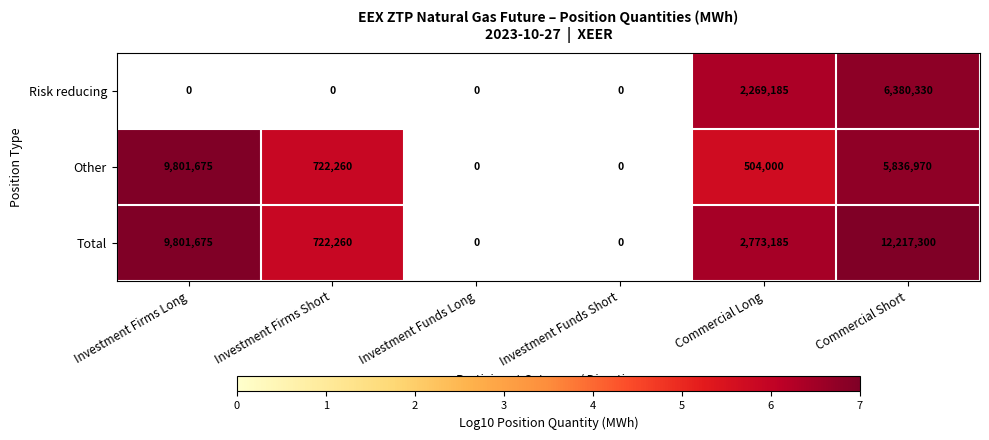

True or false: Total has a value of 2773185 at Commercial Long.

True